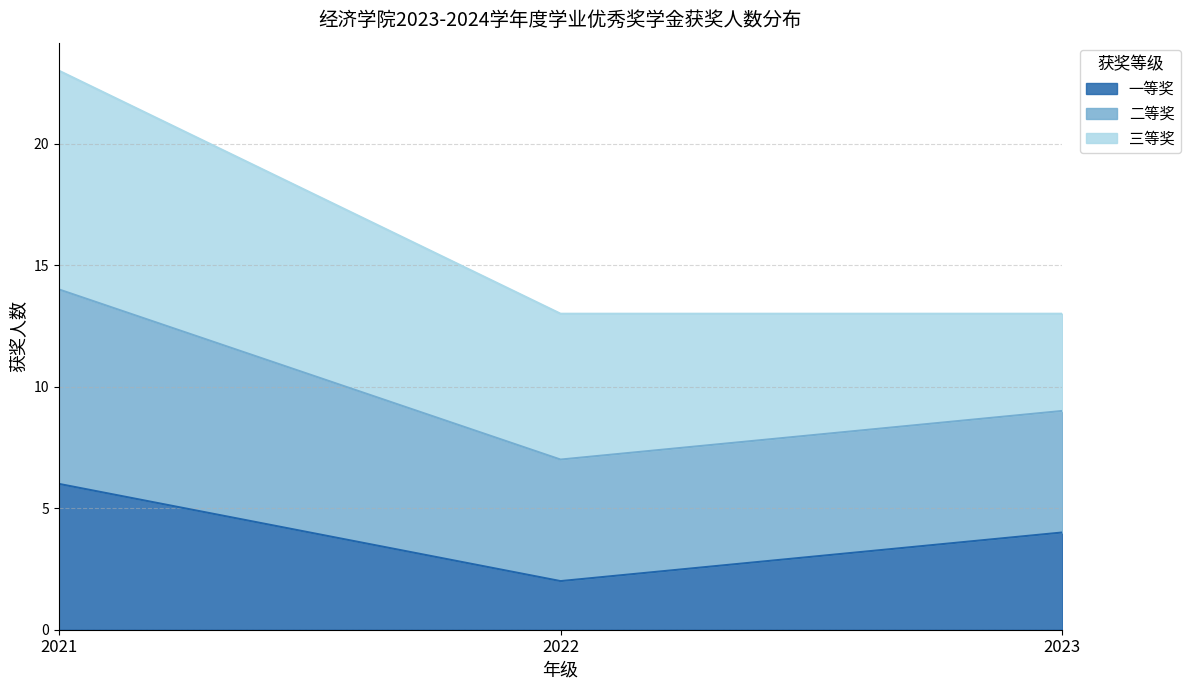

What is the smallest value displayed?

2